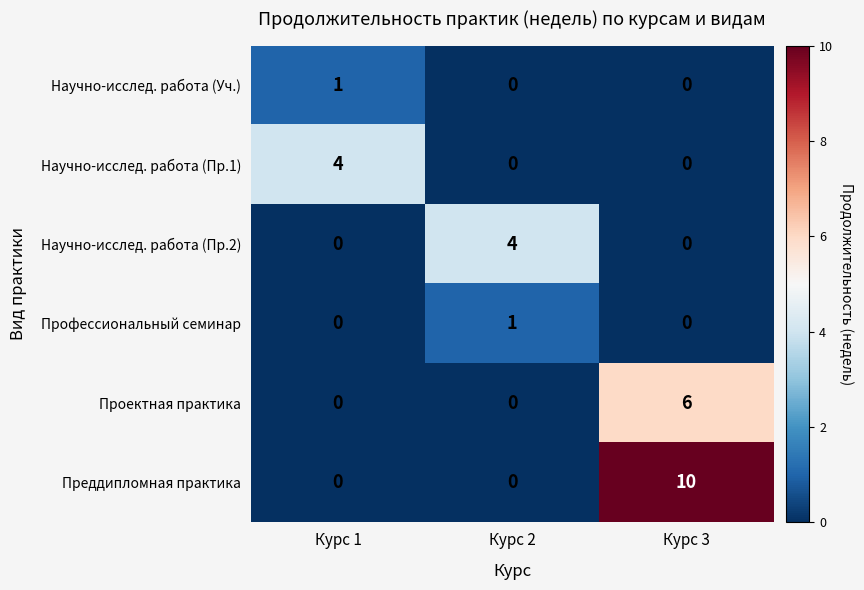

What is the maximum value shown in the chart?

10